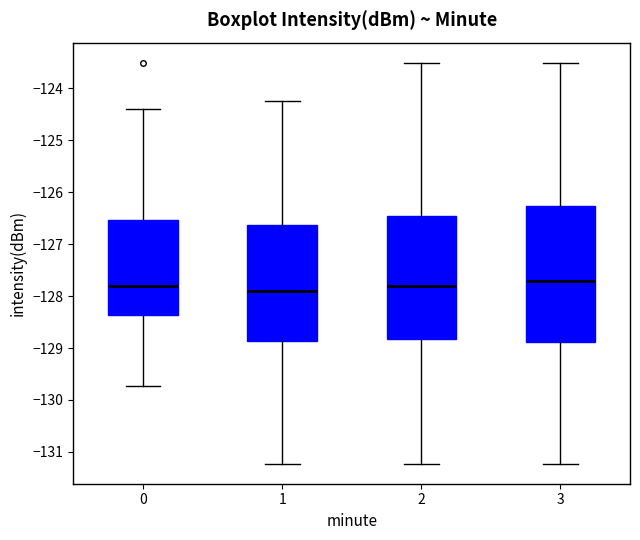

Reading left to right, read every box against the y-axis: the position of its median line, the range the box covers, and the ends of its whiskers. The values are not printed on the chart, so give them approximately, as read against the axis.

0: median -127.8, box -128.4 to -126.5, whiskers -129.7 to -124.4
1: median -127.9, box -128.9 to -126.6, whiskers -131.2 to -124.2
2: median -127.8, box -128.8 to -126.5, whiskers -131.2 to -123.5
3: median -127.7, box -128.9 to -126.3, whiskers -131.2 to -123.5